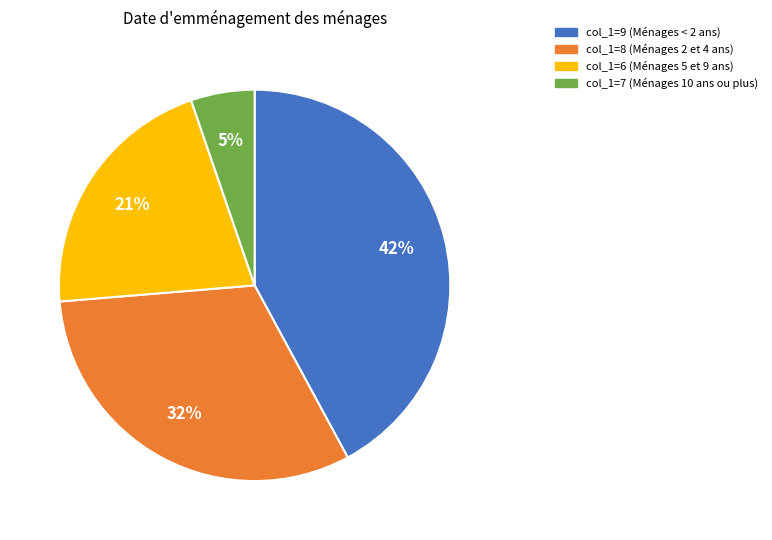

To the nearest percent, what is the difference between the largest and smallest slice percentages?

37%